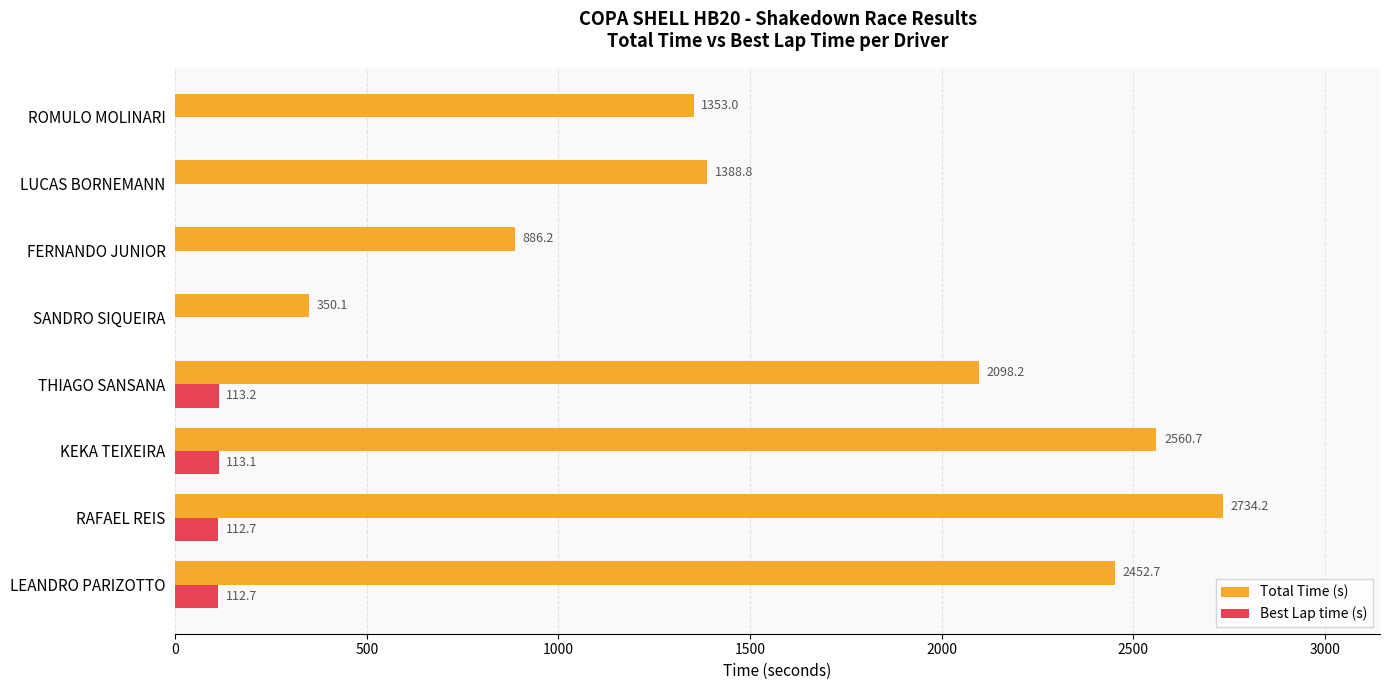

Which category has the highest value in the Total Time (s) series?

RAFAEL REIS